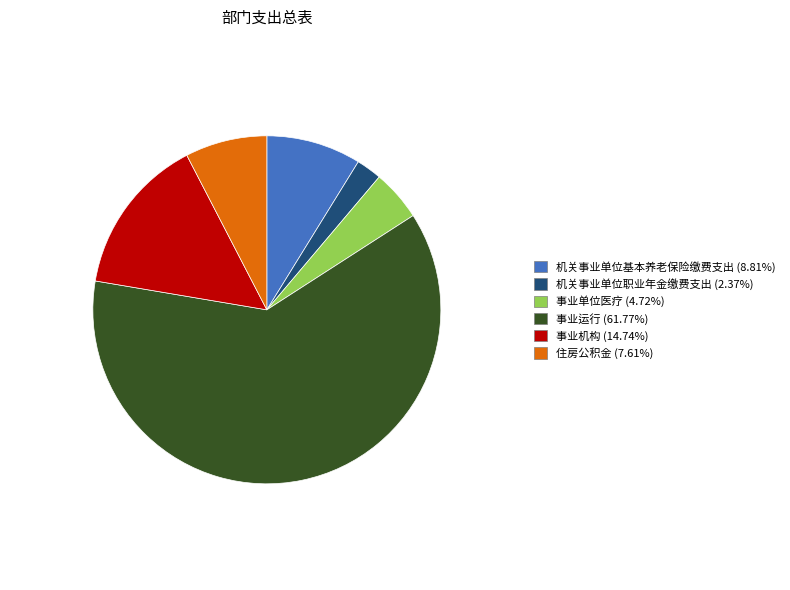

Do 住房公积金 (7.61%) and 机关事业单位基本养老保险缴费支出 (8.81%) together represent more than half of the pie?

No